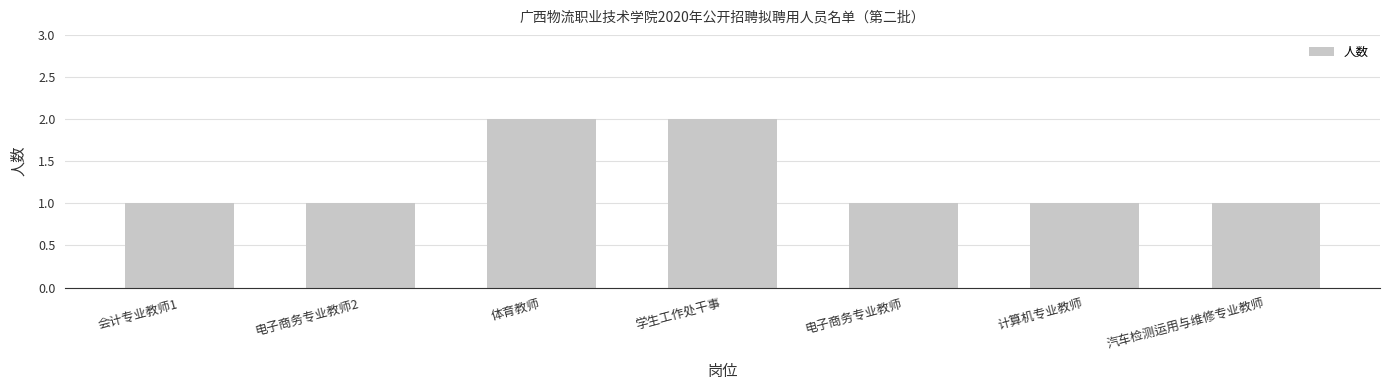

Reading left to right, list all the values displayed in this chart.

会计专业教师1=1	电子商务专业教师2=1	体育教师=2	学生工作处干事=2	电子商务专业教师=1	计算机专业教师=1	汽车检测运用与维修专业教师=1